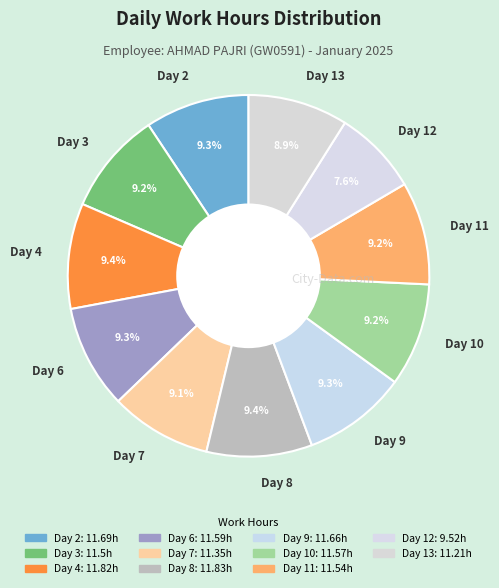

Is there any slice that represents more than half of the pie?

No